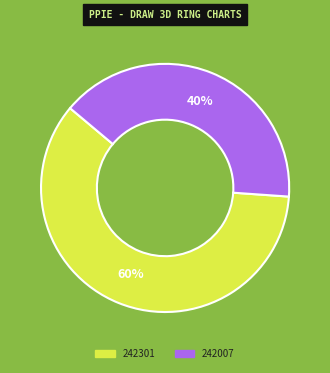

Combined, do 242007 and 242301 account for over 50%?

Yes